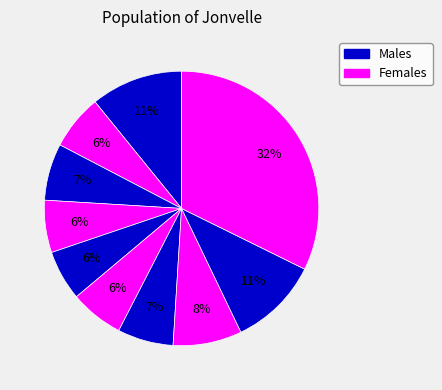

How many segments does this pie chart have?

10